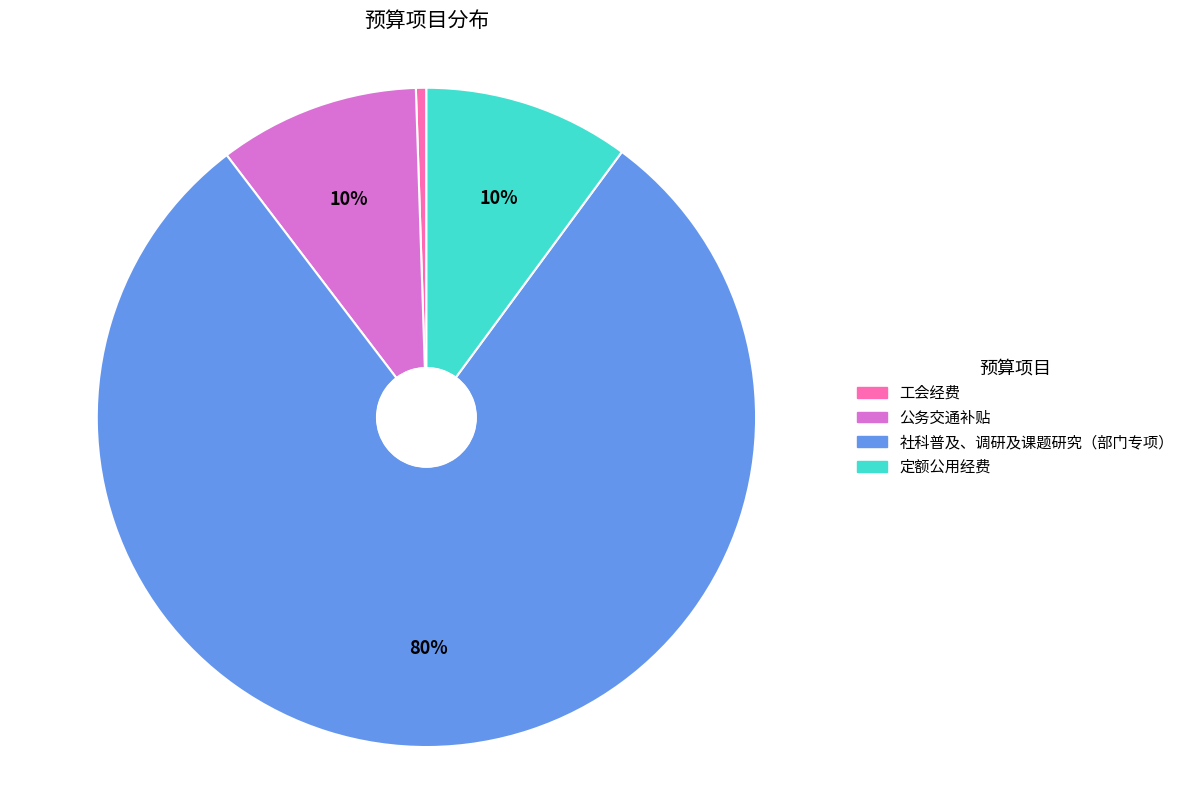

What percentage is the 公务交通补贴 slice, to the nearest percent?

10%